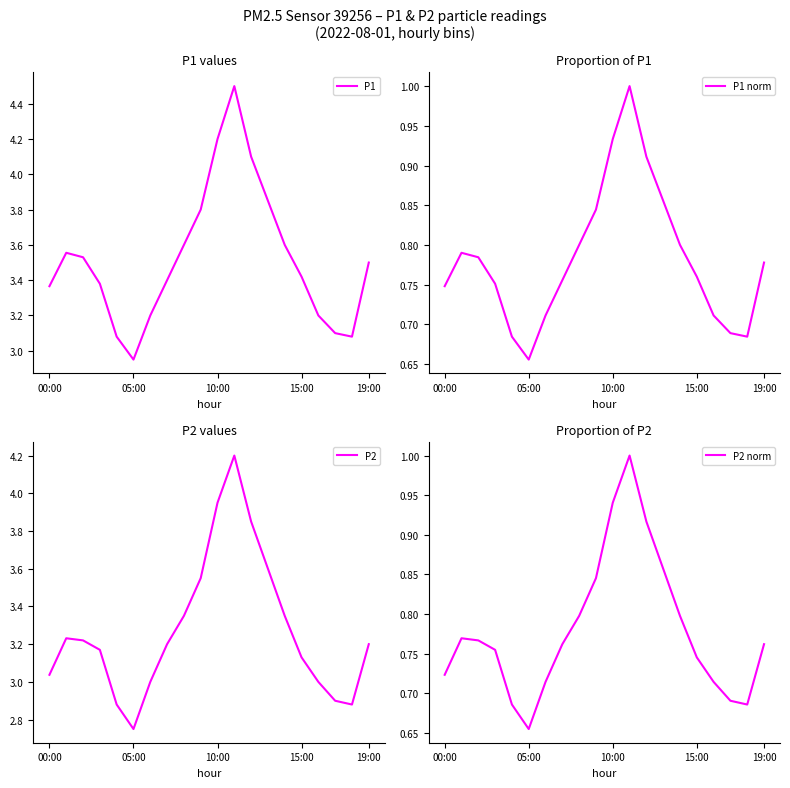

How many categories are shown in the chart?

20